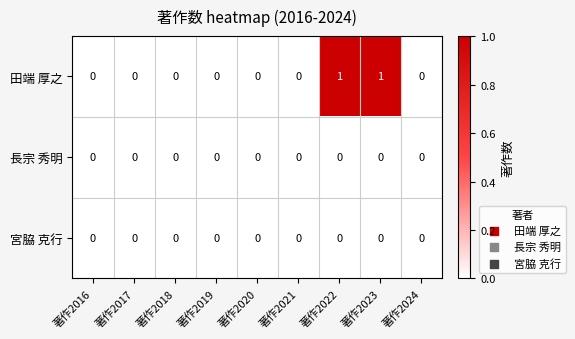

Which series has the largest total across all categories?

田端 厚之